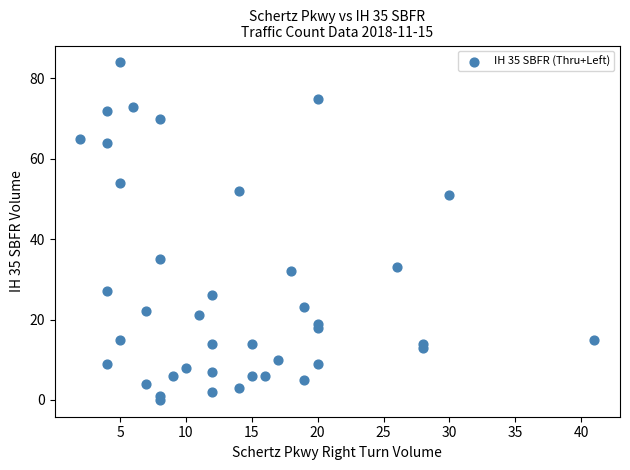

What Y value in the scatter plot is closest to 42?

35